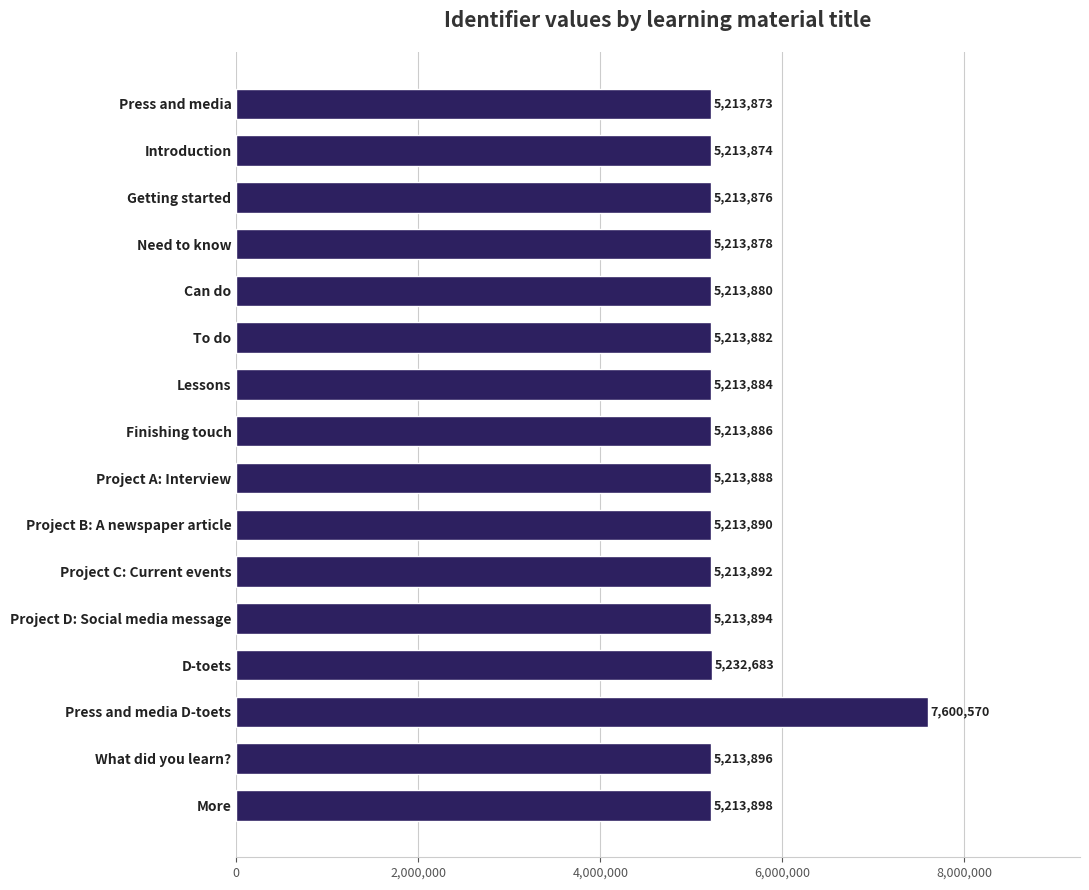

Count the number of categories in the chart.

16